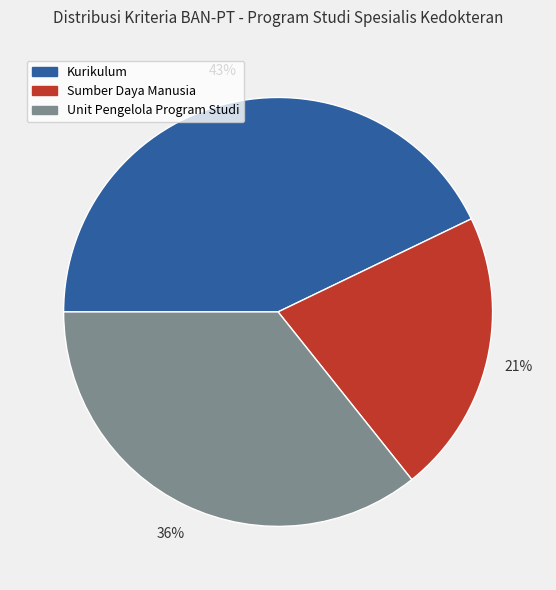

Is it true that Sumber Daya Manusia is 29% of the pie?

False